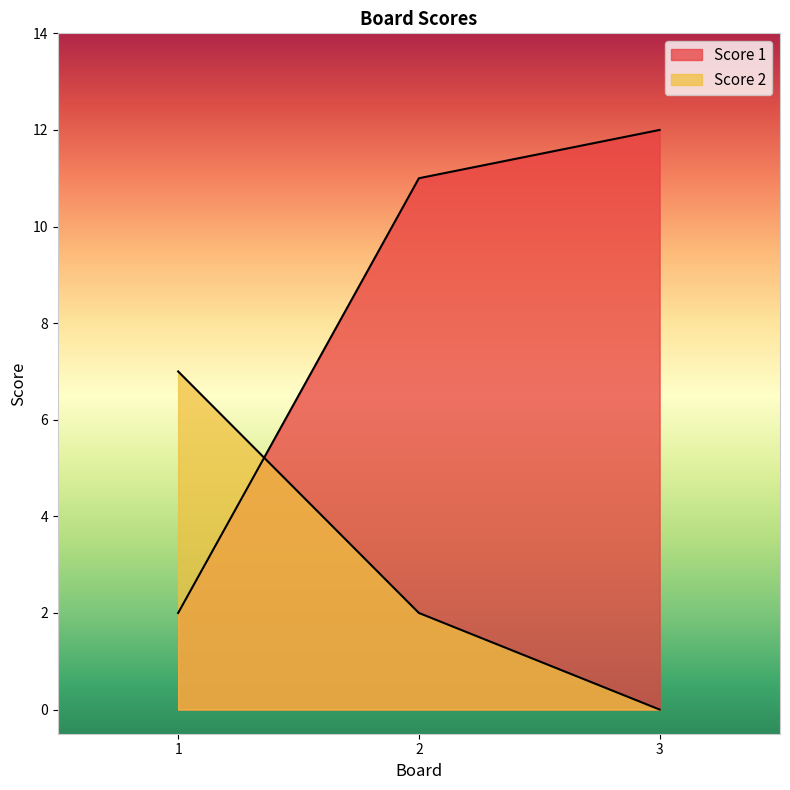

How many values in Score 2 are above zero?

2